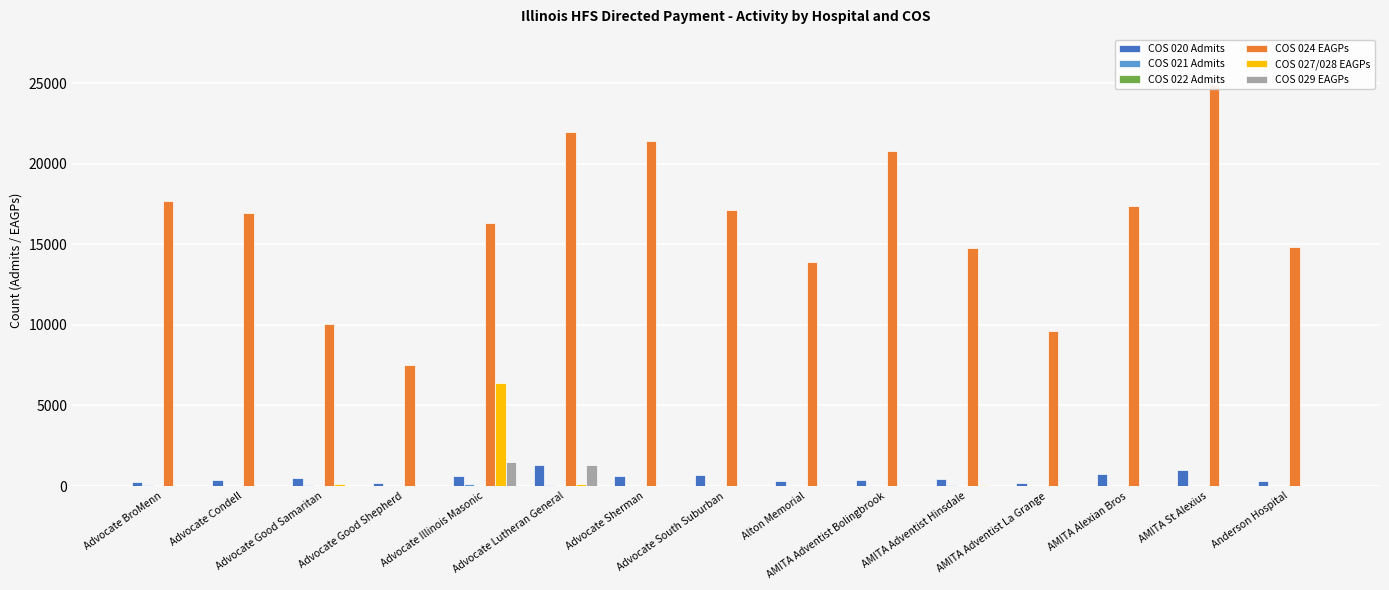

Between Advocate Good Shepherd and Advocate Lutheran General, which is larger?

Advocate Lutheran General